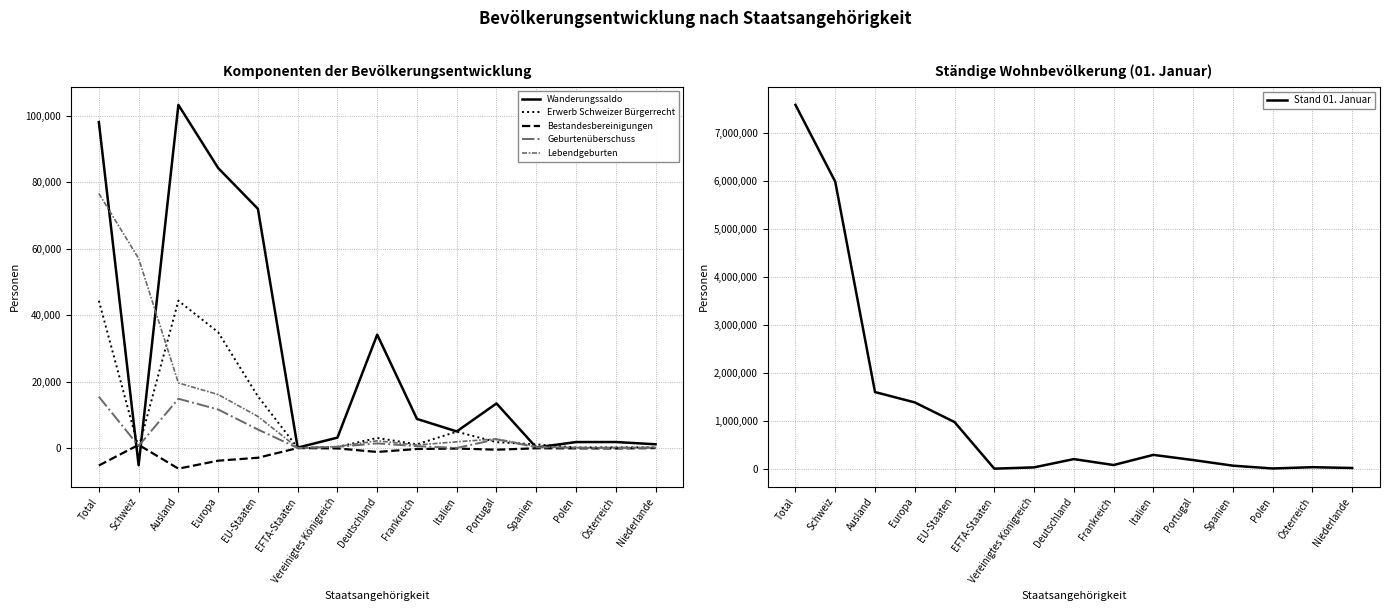

Read the Lebendgeburten value at EU-Staaten, to the nearest 100.

9500